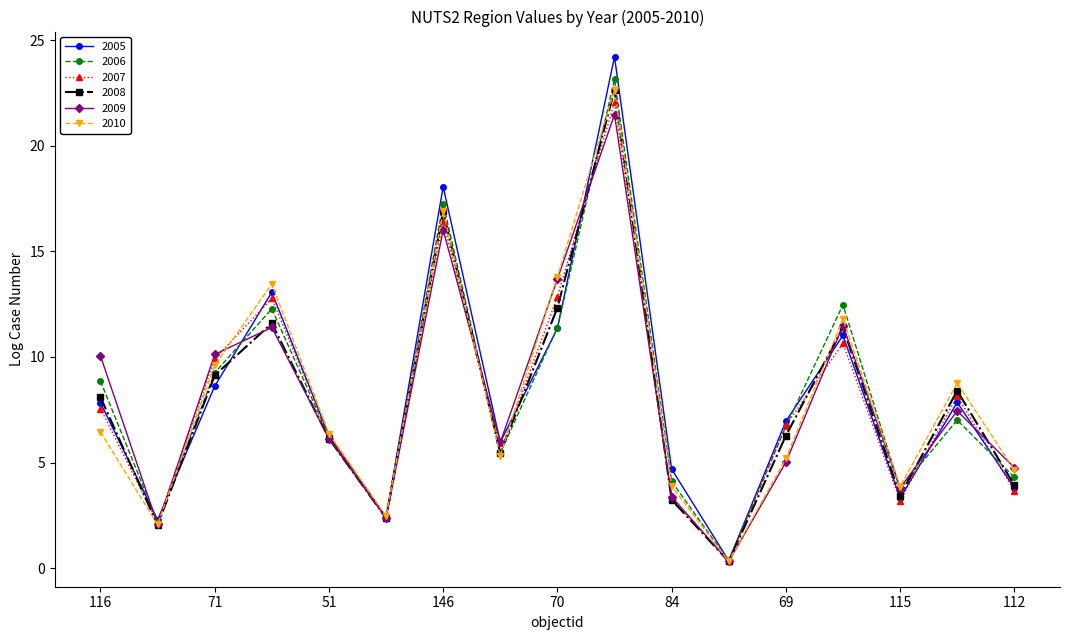

What is the value of the 2007 point at the 6th from the left?

2.4